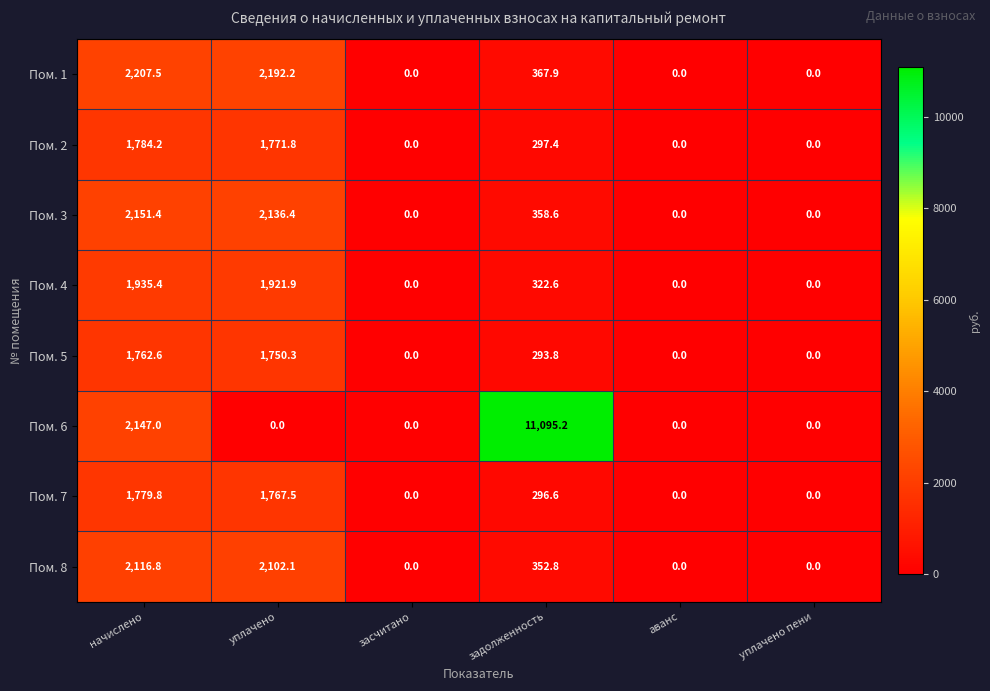

What is the difference between the maximum and minimum values in the Пом. 1 series?

2207.5